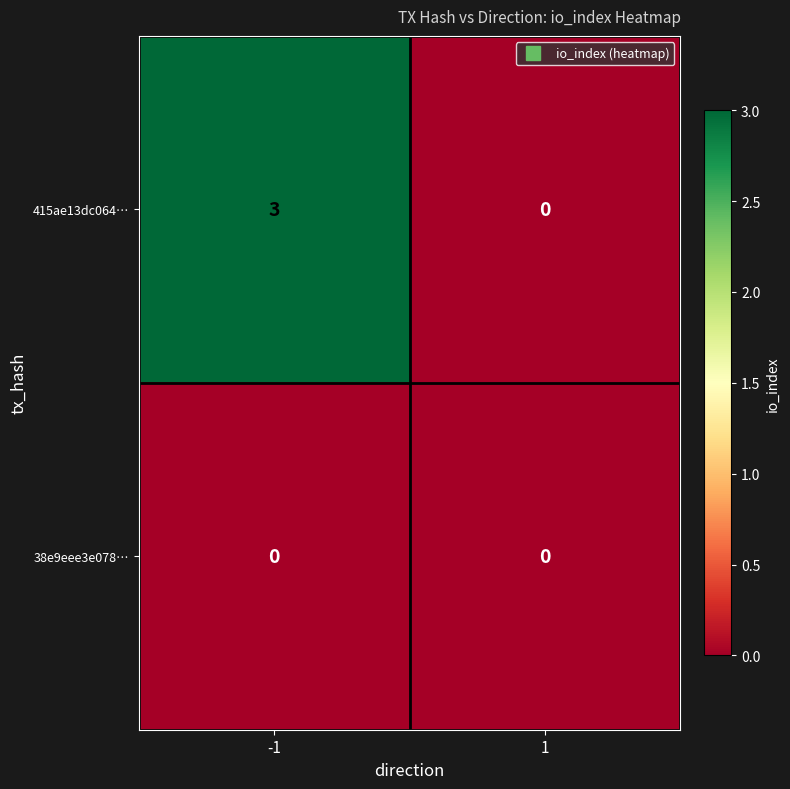

How many data points does each series have?

2